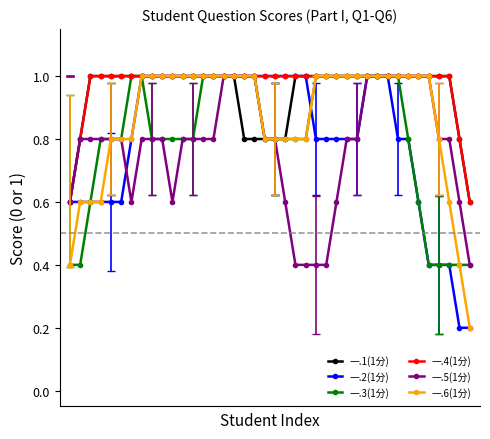

What is the value of the 一.2(1分) point at the 27th from the left?

0.8